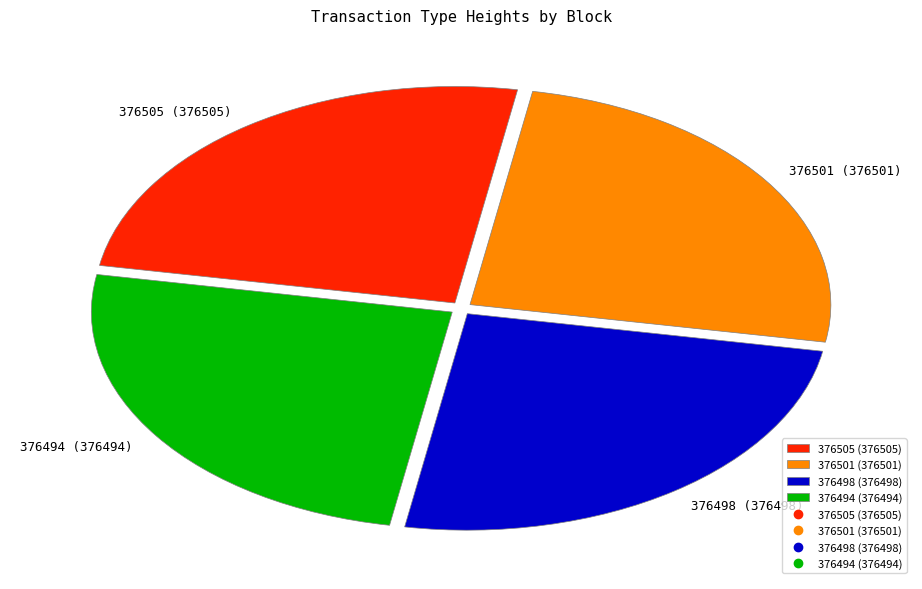

Approximately how many times larger is the value at 376494 compared to 376498?

1.0